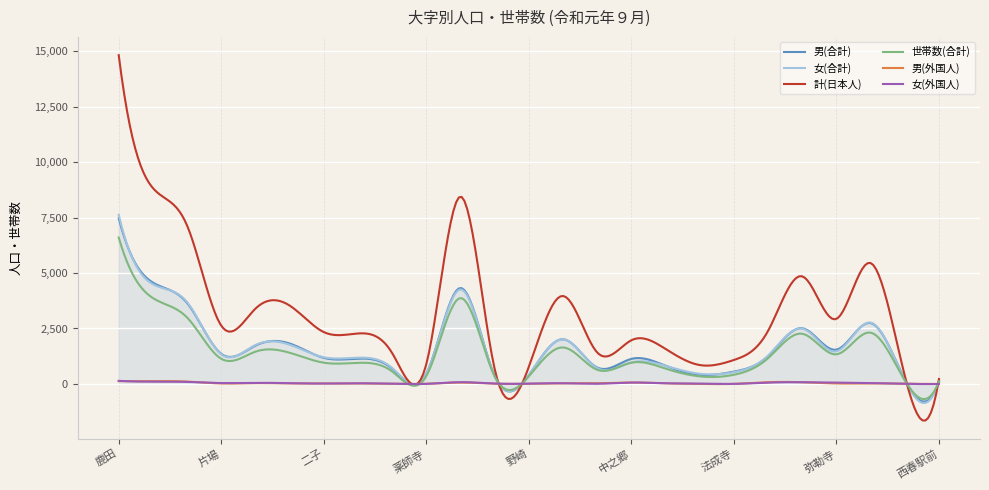

Which series has the largest range (max minus min)?

計(日本人)